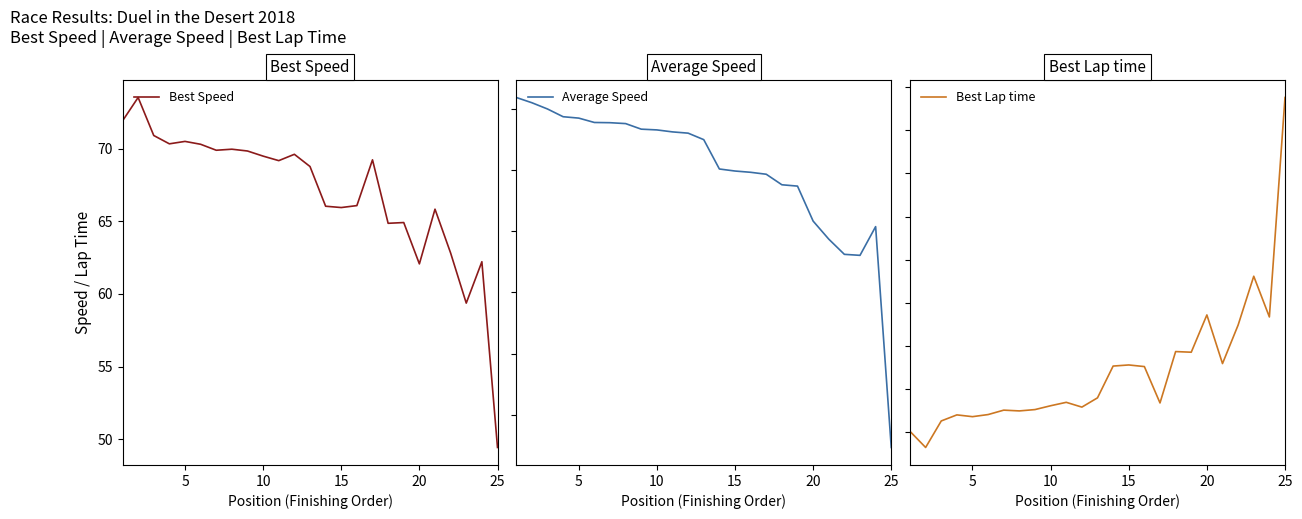

How many lines are shown in the chart?

3